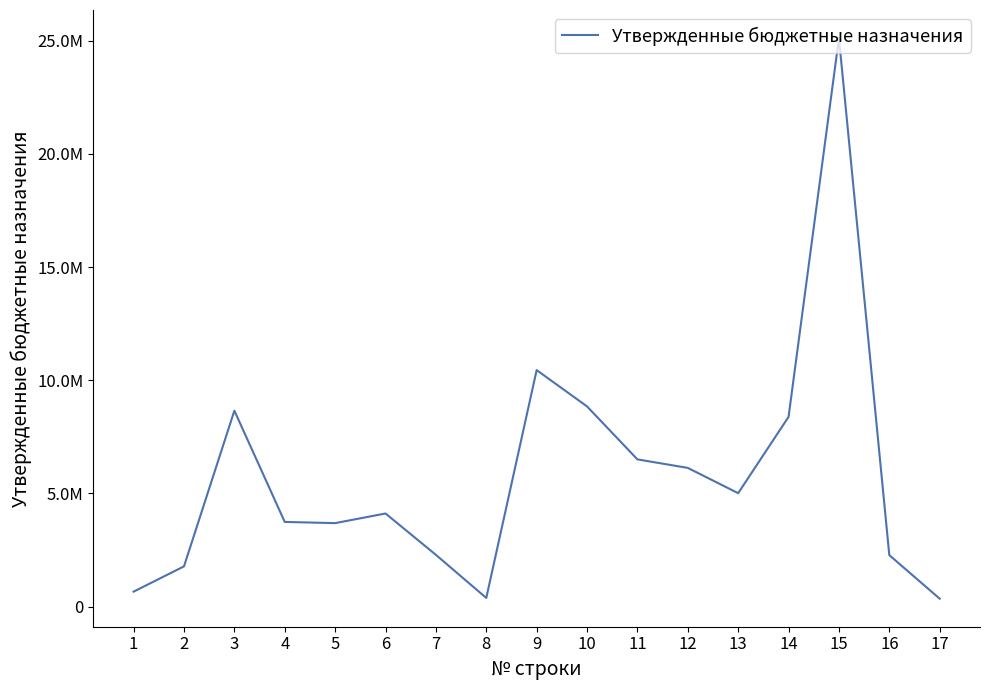

Does the chart have visible grid lines?

No